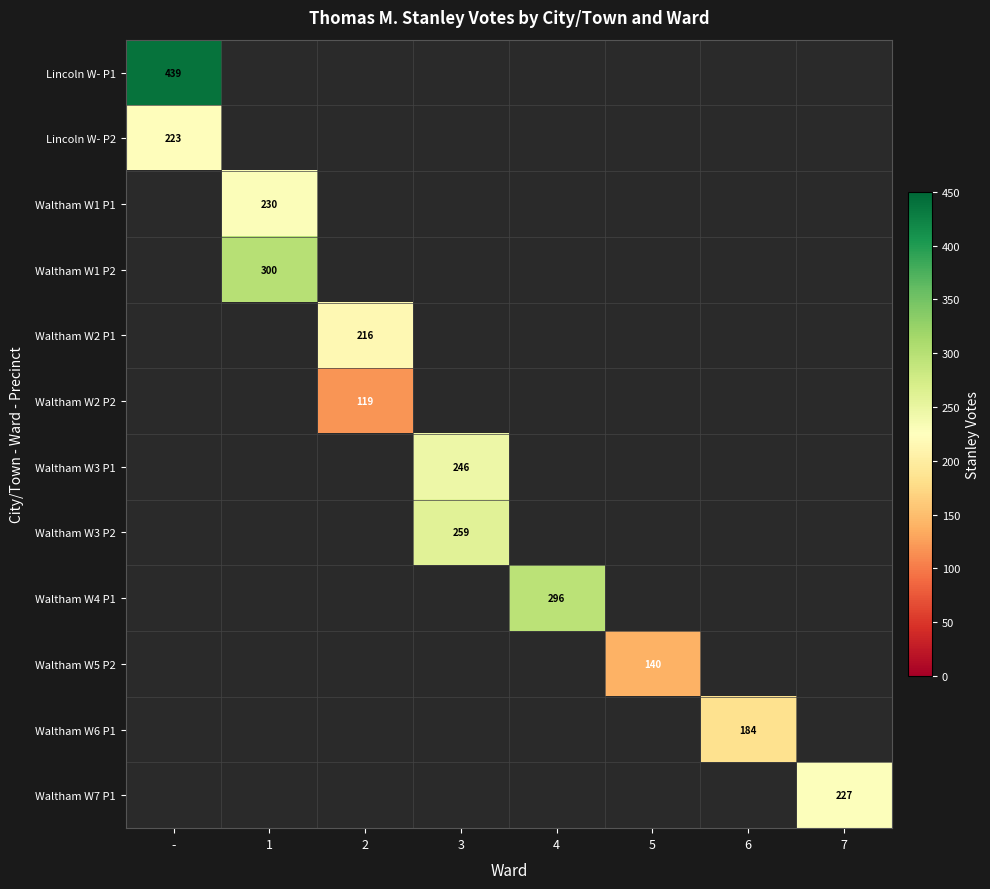

True or false: Lincoln W- P2 has a value of 223 at -.

True